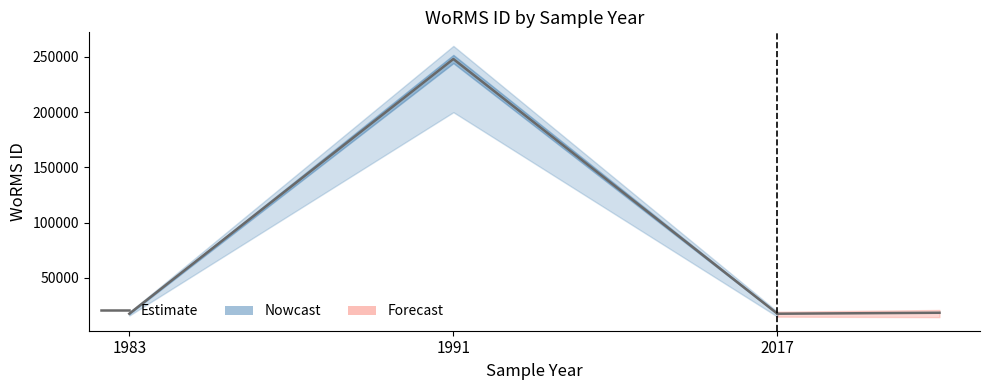

What is the value of the 3rd point from the left?

17657